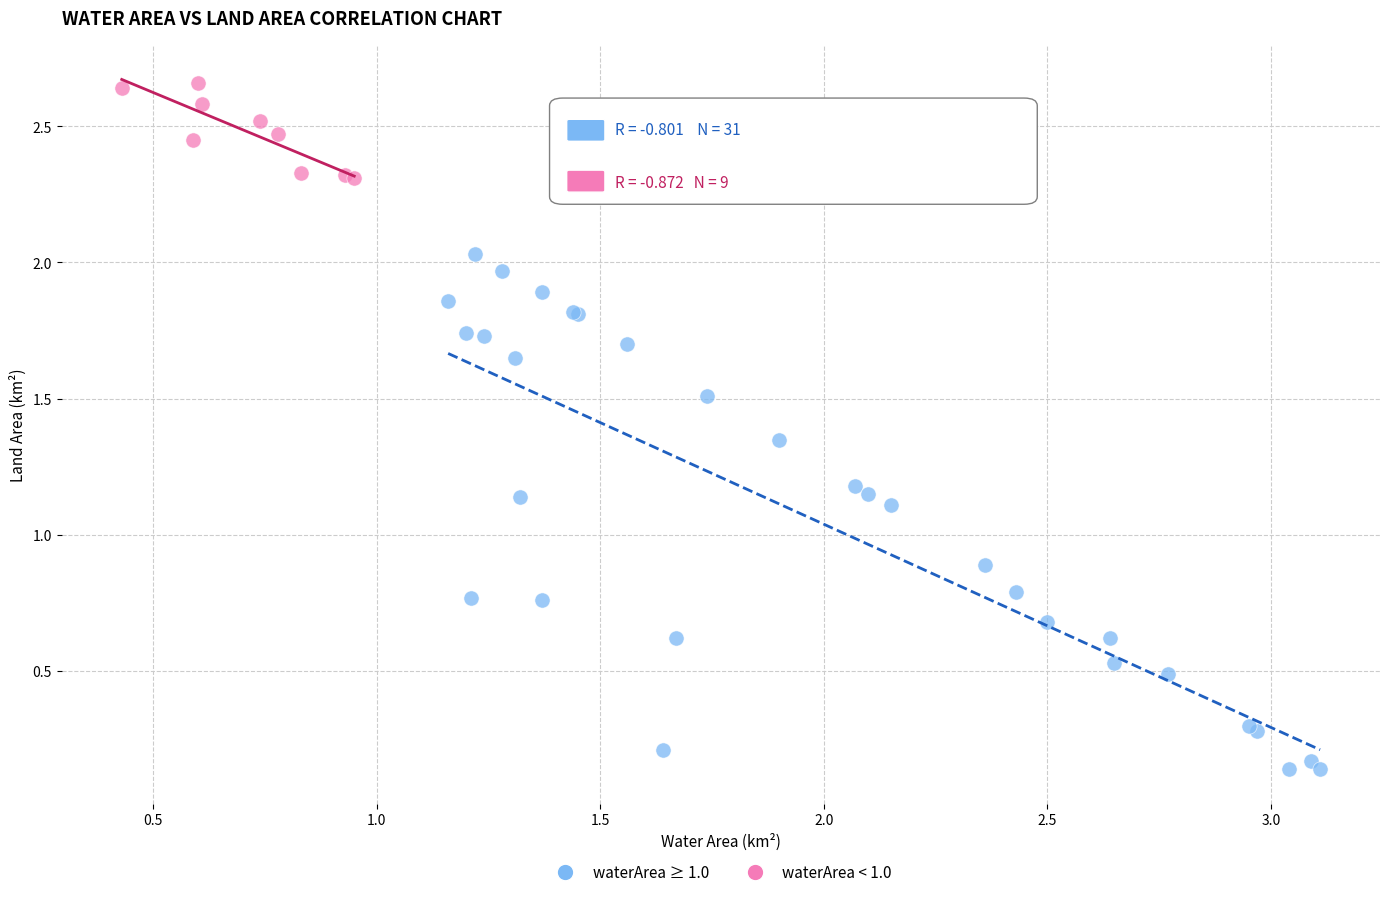

Which series contains the lowest Y value?

waterArea ≥ 1.0